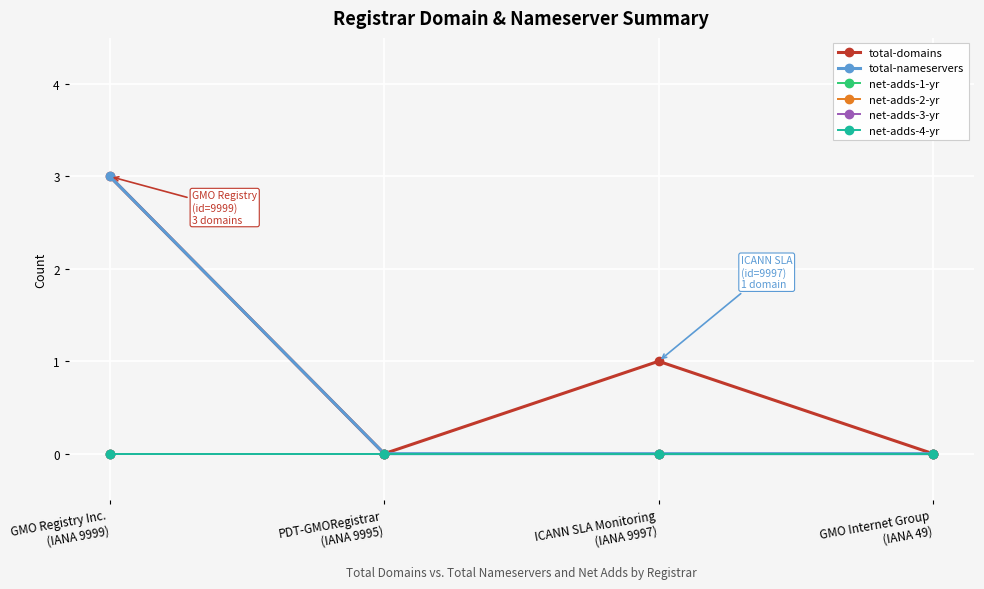

At which category is the sum across all series the highest?

GMO Registry Inc.
(IANA 9999)